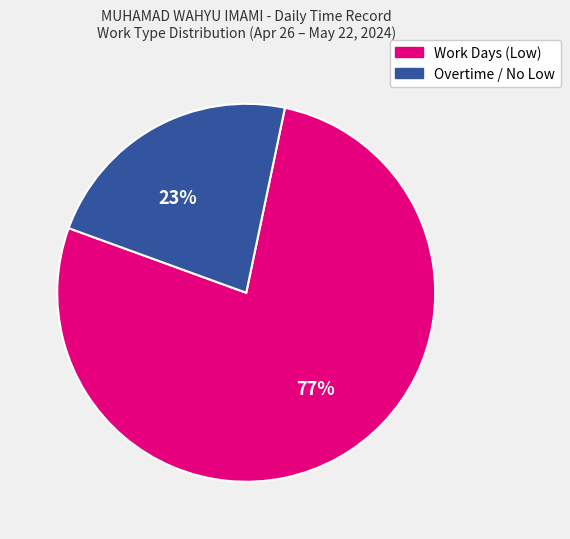

How many segments does this pie chart have?

2